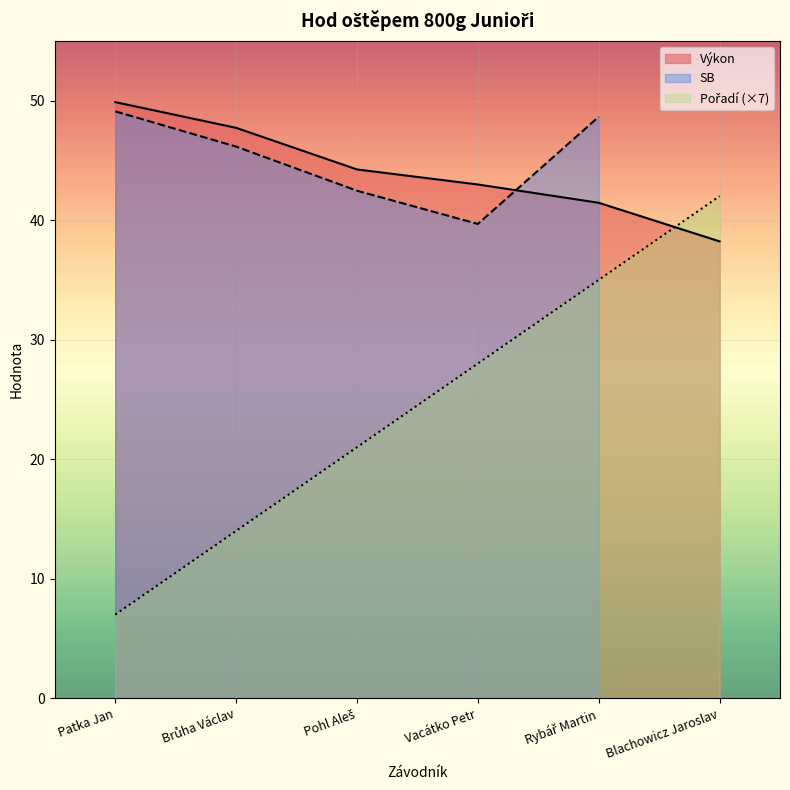

What is the minimum value for Výkon?

38.2